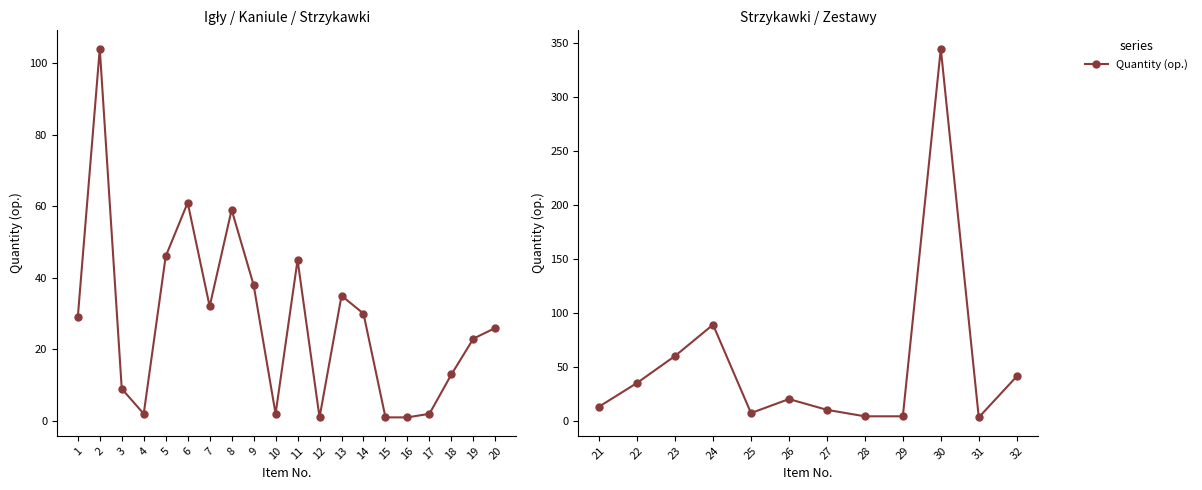

List the labels in order of value, smallest first.

31, 28, 29, 25, 27, 21, 26, 22, 32, 23, 24, 30